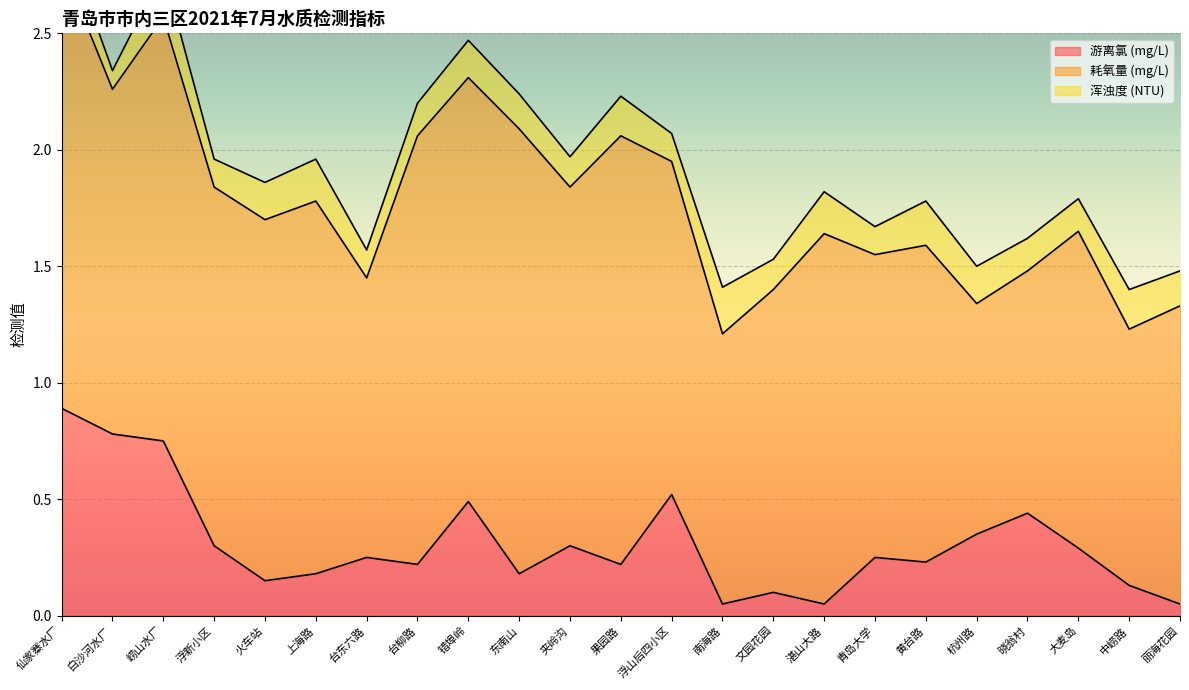

Which series has the widest spread of values?

耗氧量 (mg/L)